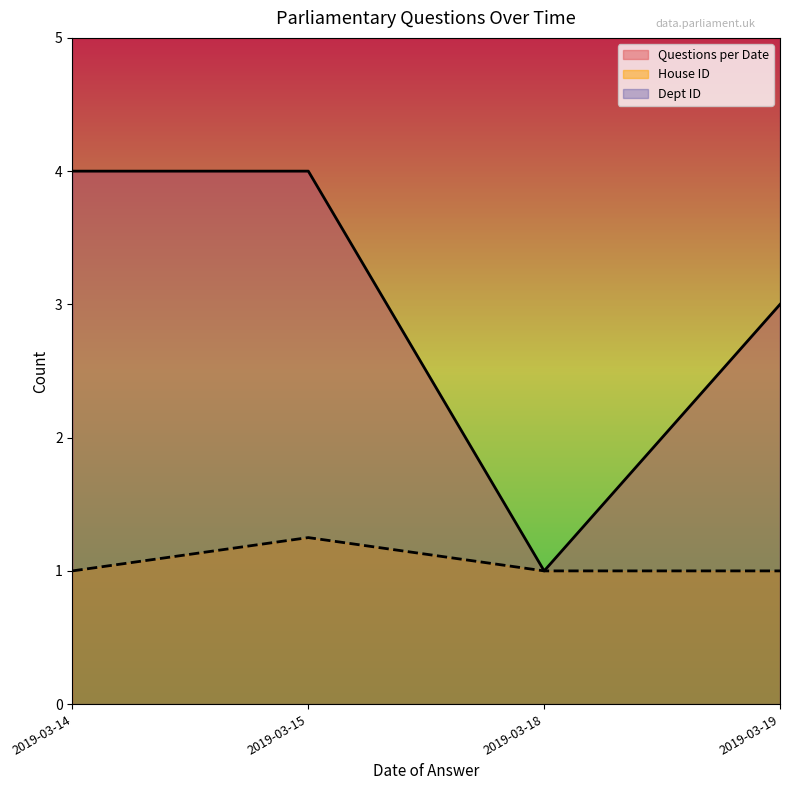

Which series changed the most between 2019-03-18 and 2019-03-19?

Questions per Date